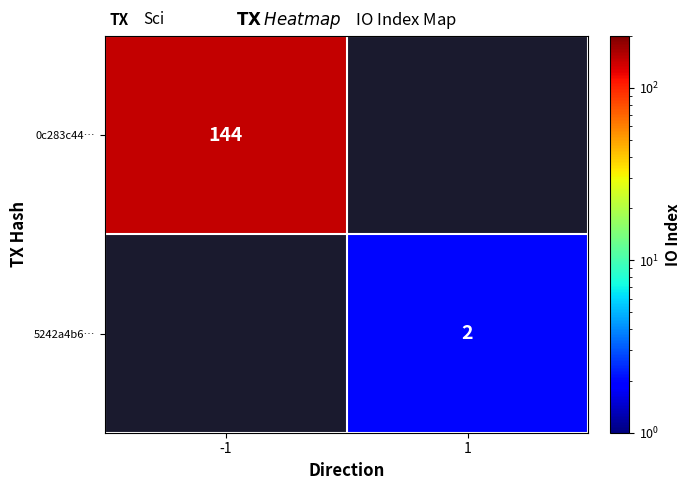

Is the value of 5242a4b6… at 1 greater than the value of 0c283c44… at -1?

No